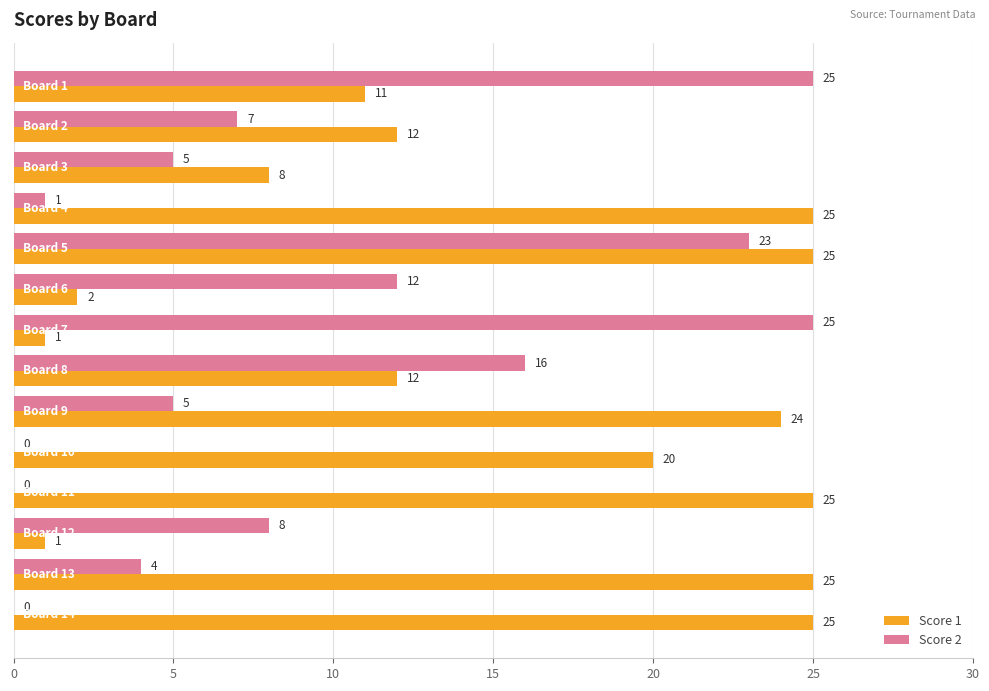

What is the greatest value displayed?

25